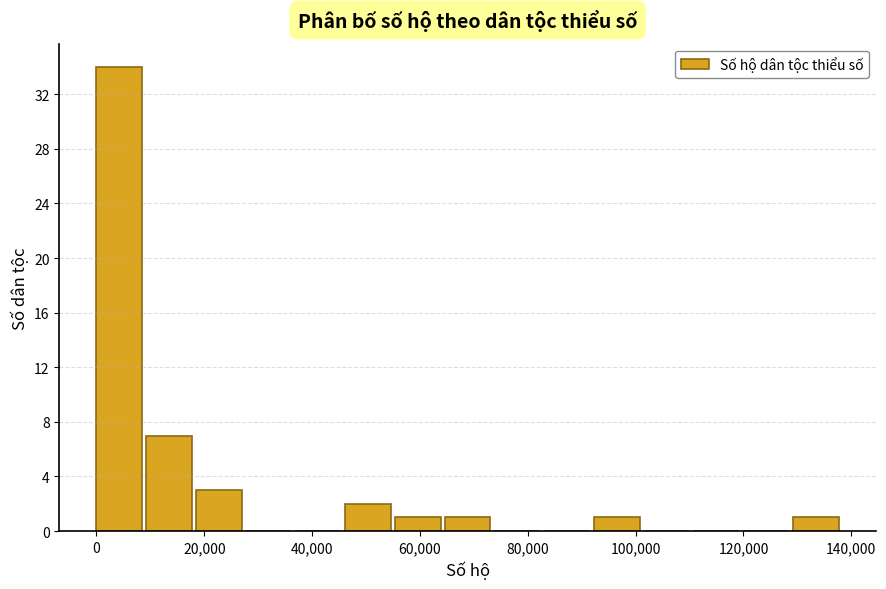

What is the height of the bar covering 10000 to 18000 on the x-axis? Neither the bar edges nor the heights are printed on the chart, so give them approximately, as read against the axes.

7